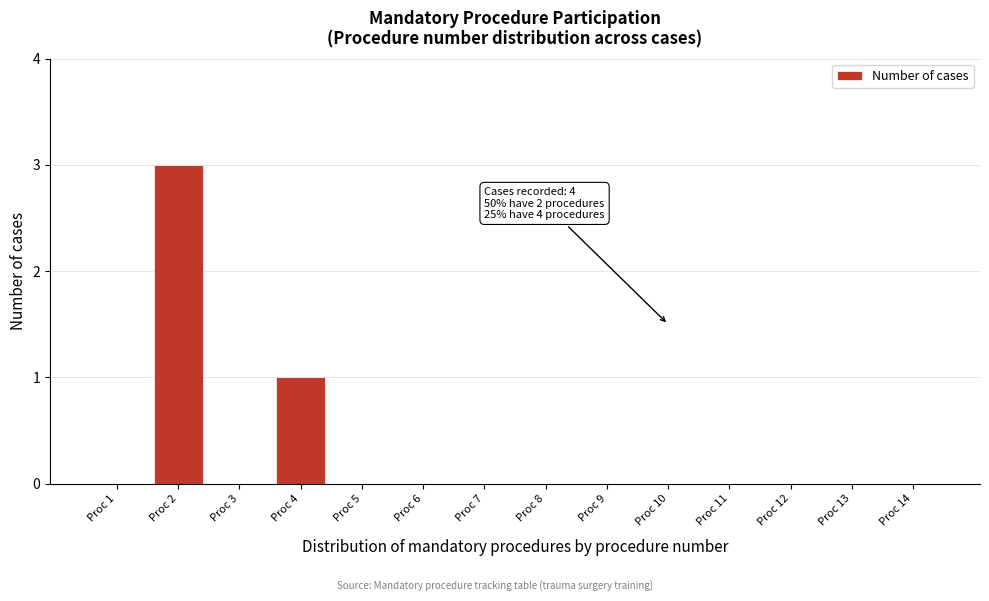

Reading left to right, transcribe all the data shown in this chart.

Proc 1=0	Proc 2=3	Proc 3=0	Proc 4=1	Proc 5=0	Proc 6=0	Proc 7=0	Proc 8=0	Proc 9=0	Proc 10=0	Proc 11=0	Proc 12=0	Proc 13=0	Proc 14=0